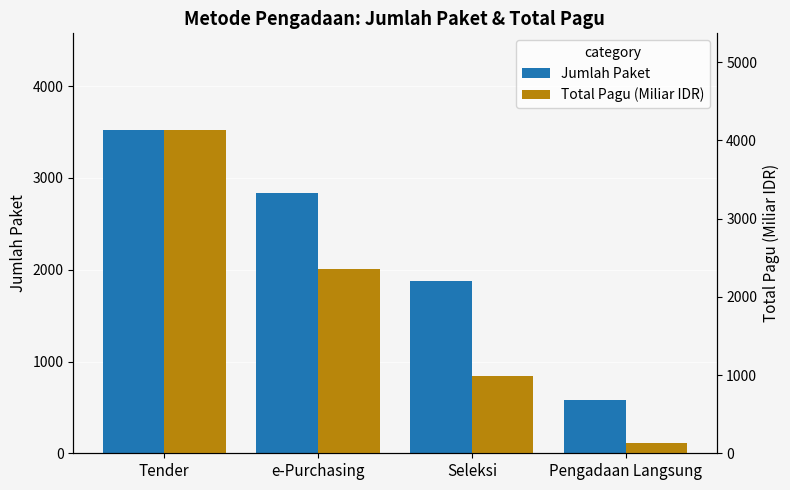

At how many categories does at least one series exceed 375?

4